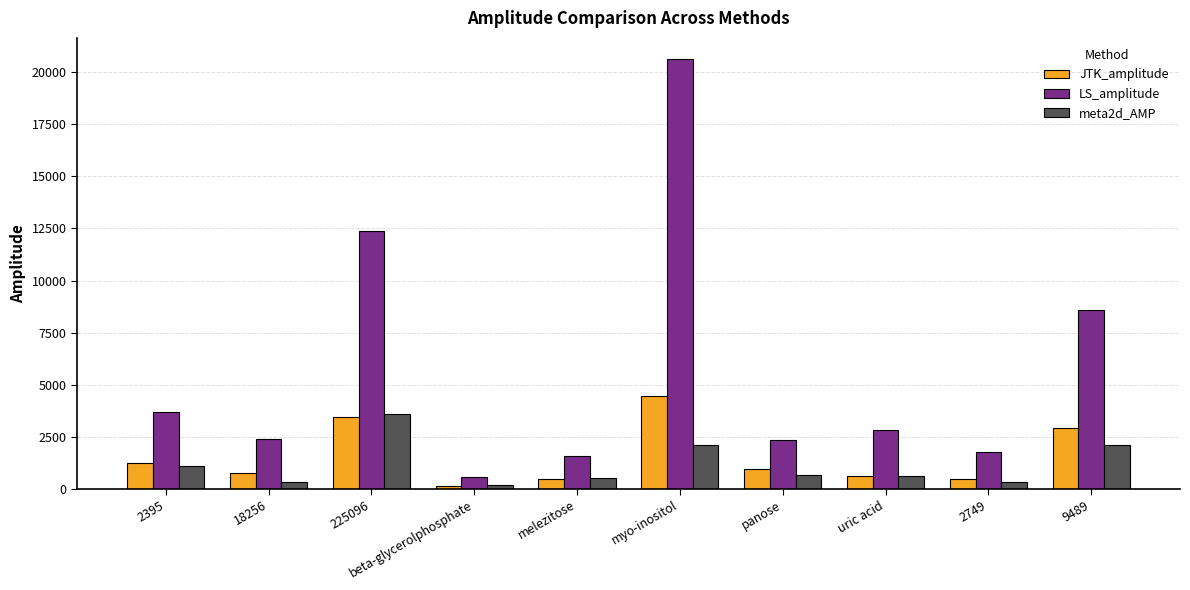

Where is JTK_amplitude nearest to the value 2290?

9489